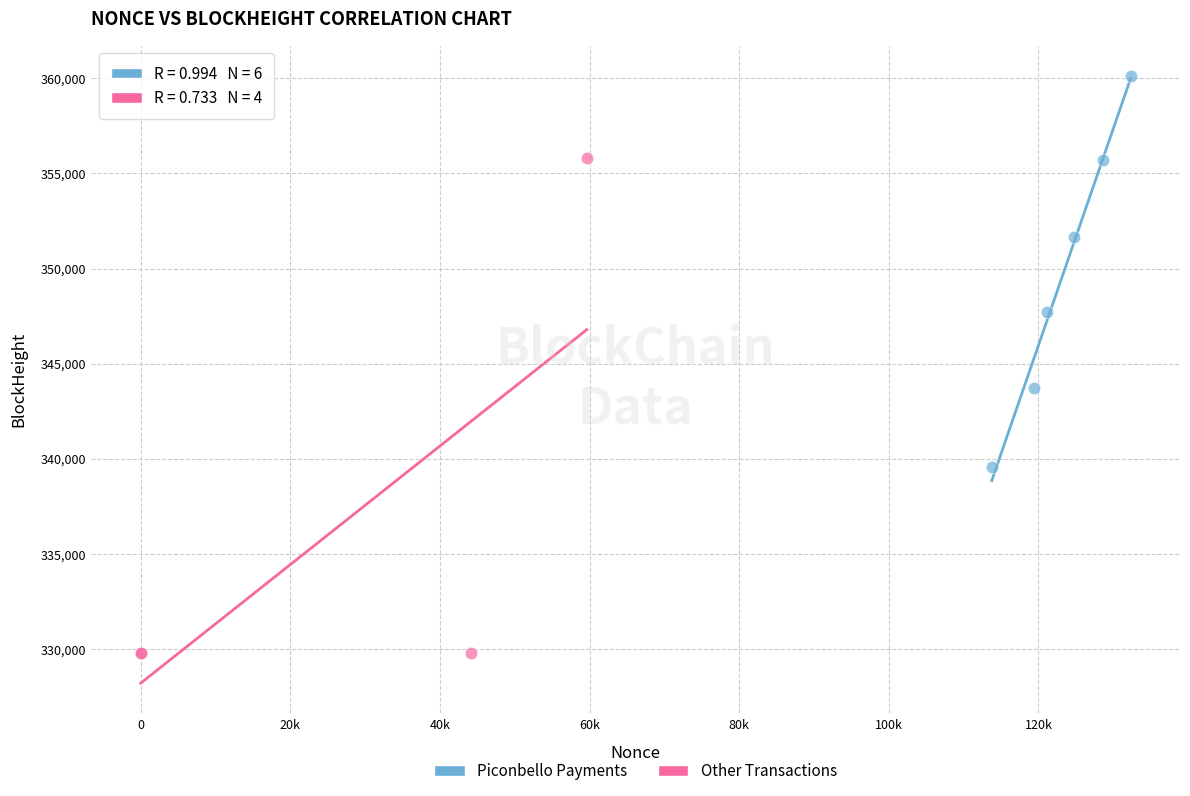

Which series contains the highest Y value?

Piconbello Payments